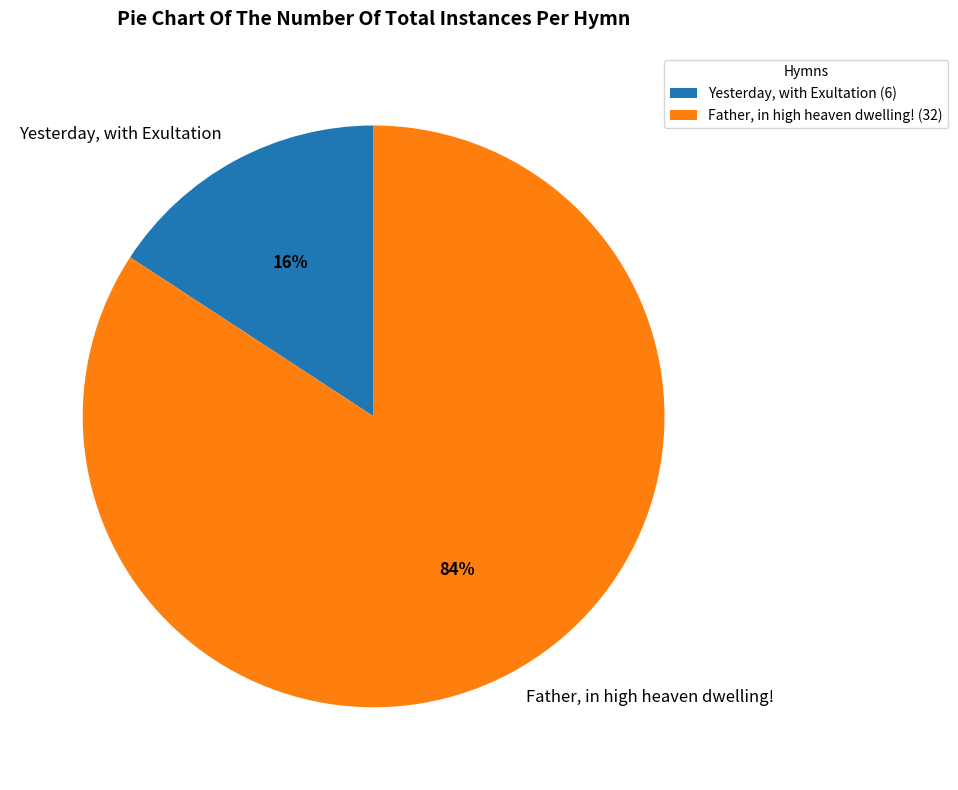

Rank the categories by value from highest to lowest.

Father, in high heaven dwelling!, Yesterday, with Exultation